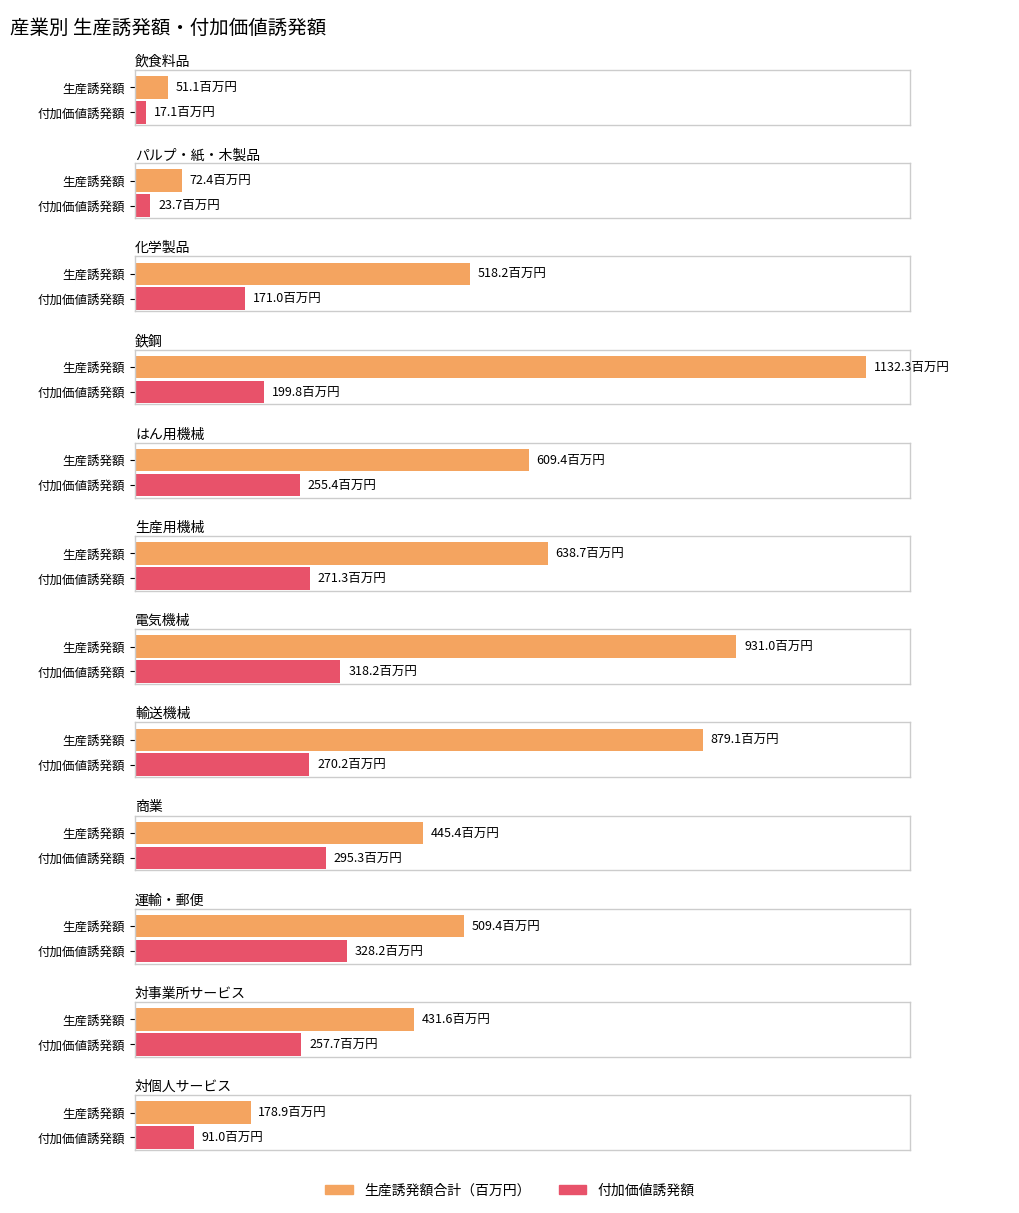

What is the difference between the maximum and second lowest values in the 付加価値誘発額 series?

304.5